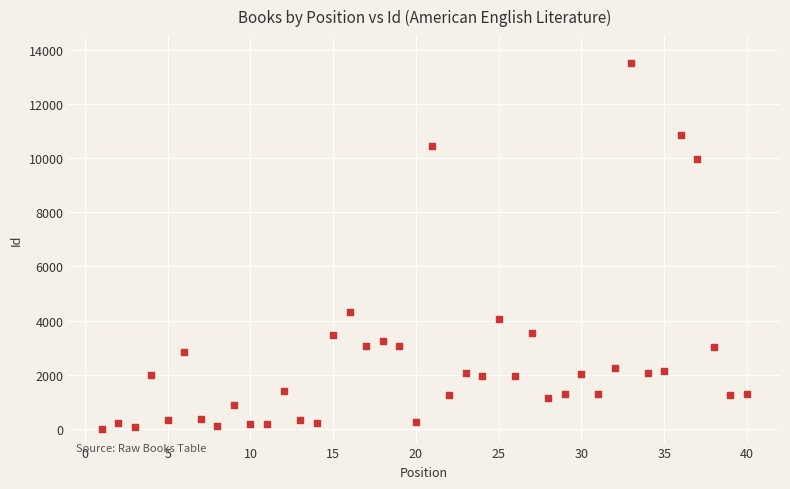

What Y value in the scatter plot is closest to 6758?

4318